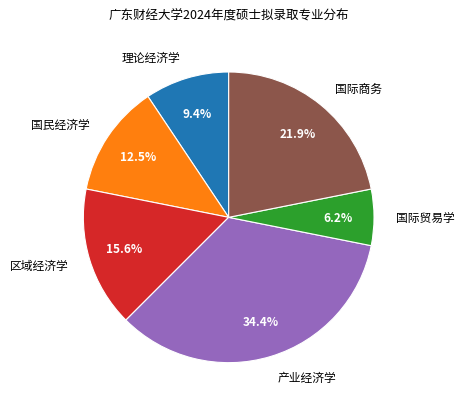

The 产业经济学 slice represents 27% of the pie. True or false?

False